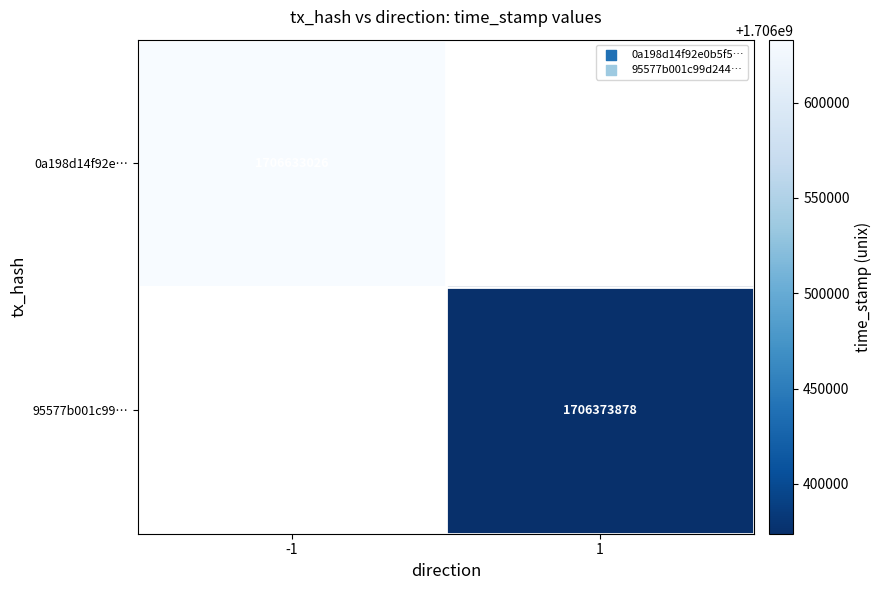

True or false: 0a198d14f92e… has a value of 1706633026 at -1.

True